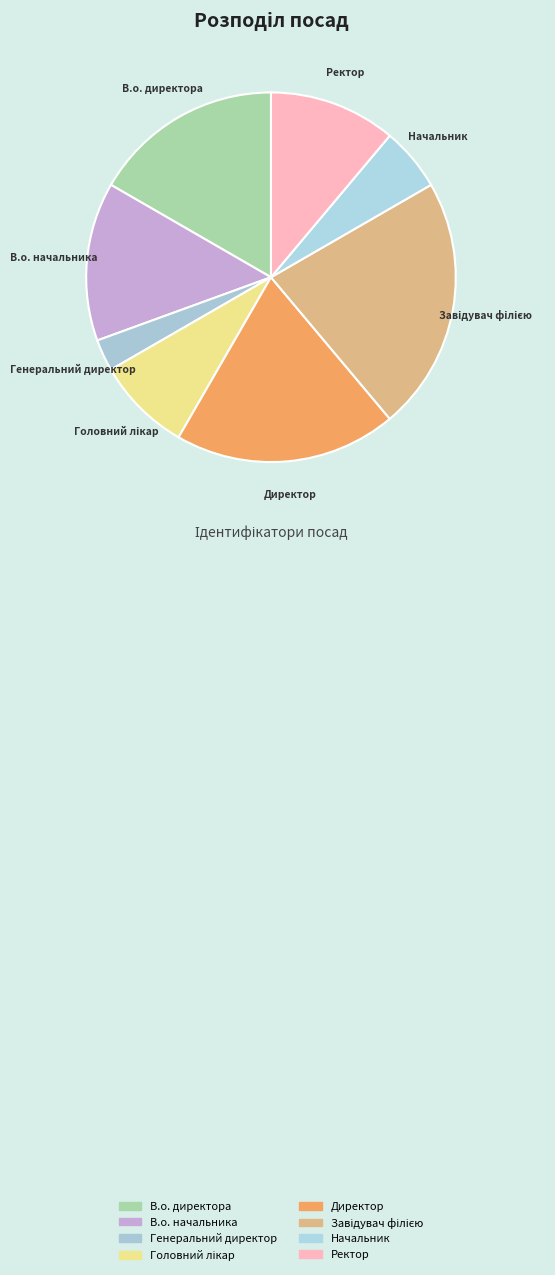

What is the ratio of the value at В.о. начальника to the value at Генеральний директор?

5.0